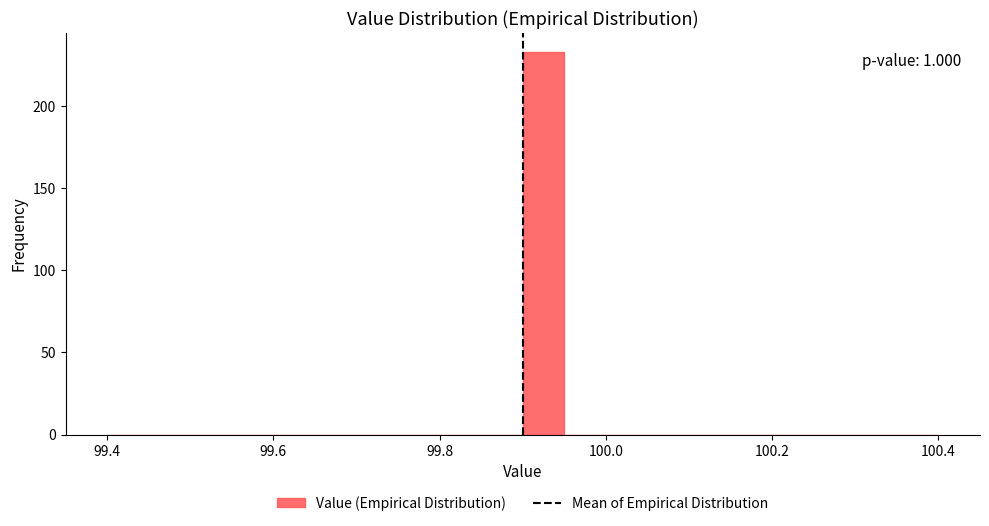

Around what value on the x-axis is the tallest bar? Give the approximate position of its centre, as read against the axis.

99.92